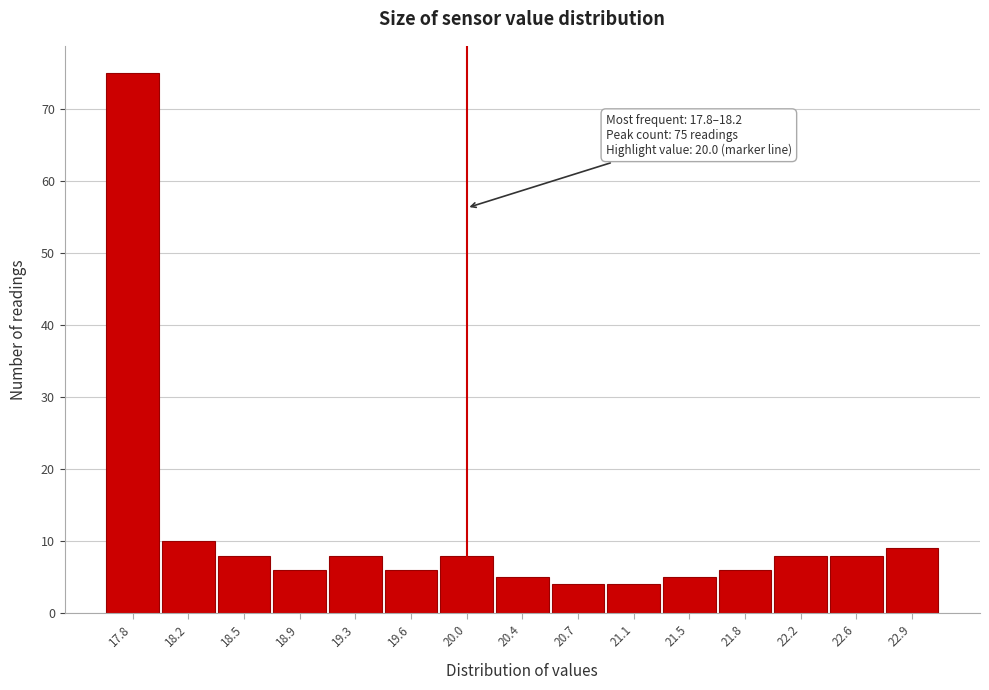

Reading left to right, extract all data points from this chart.

75	10	8	6	8	6	8	5	4	4	5	6	8	8	9